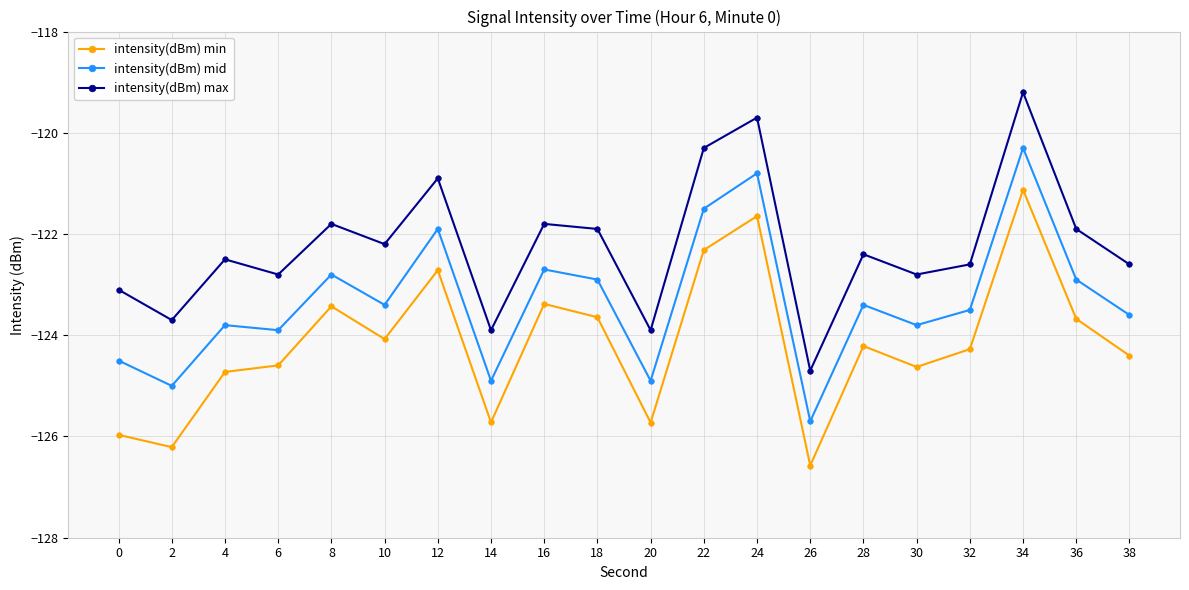

How many interior local peaks does the intensity(dBm) mid series have?

7